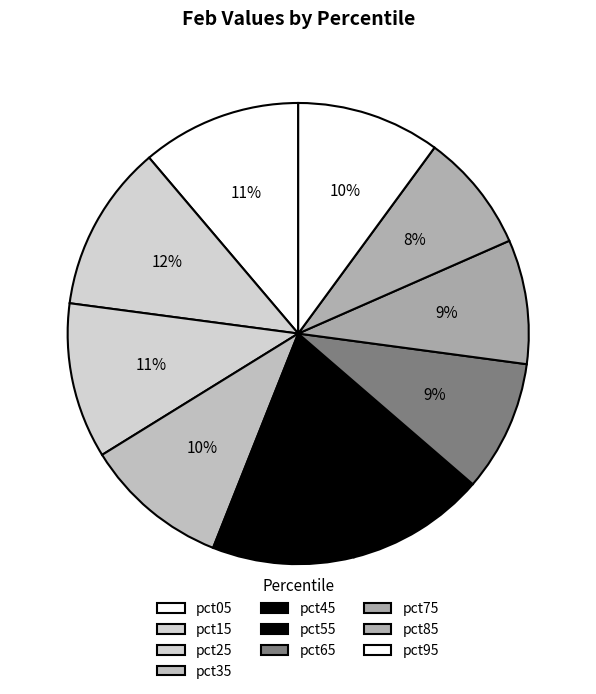

How many segments does this pie chart have?

10